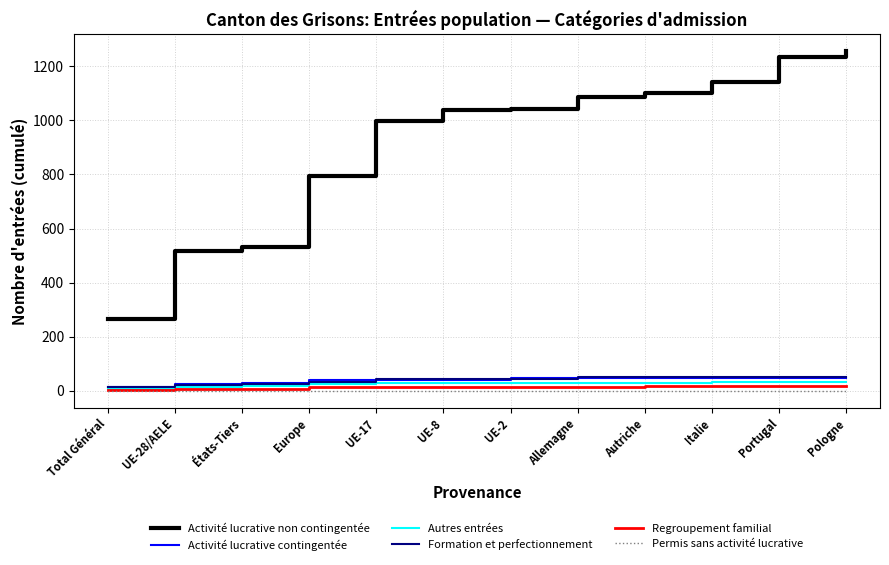

True or false: Activité lucrative non contingentée and Activité lucrative contingentée cross at least once.

False